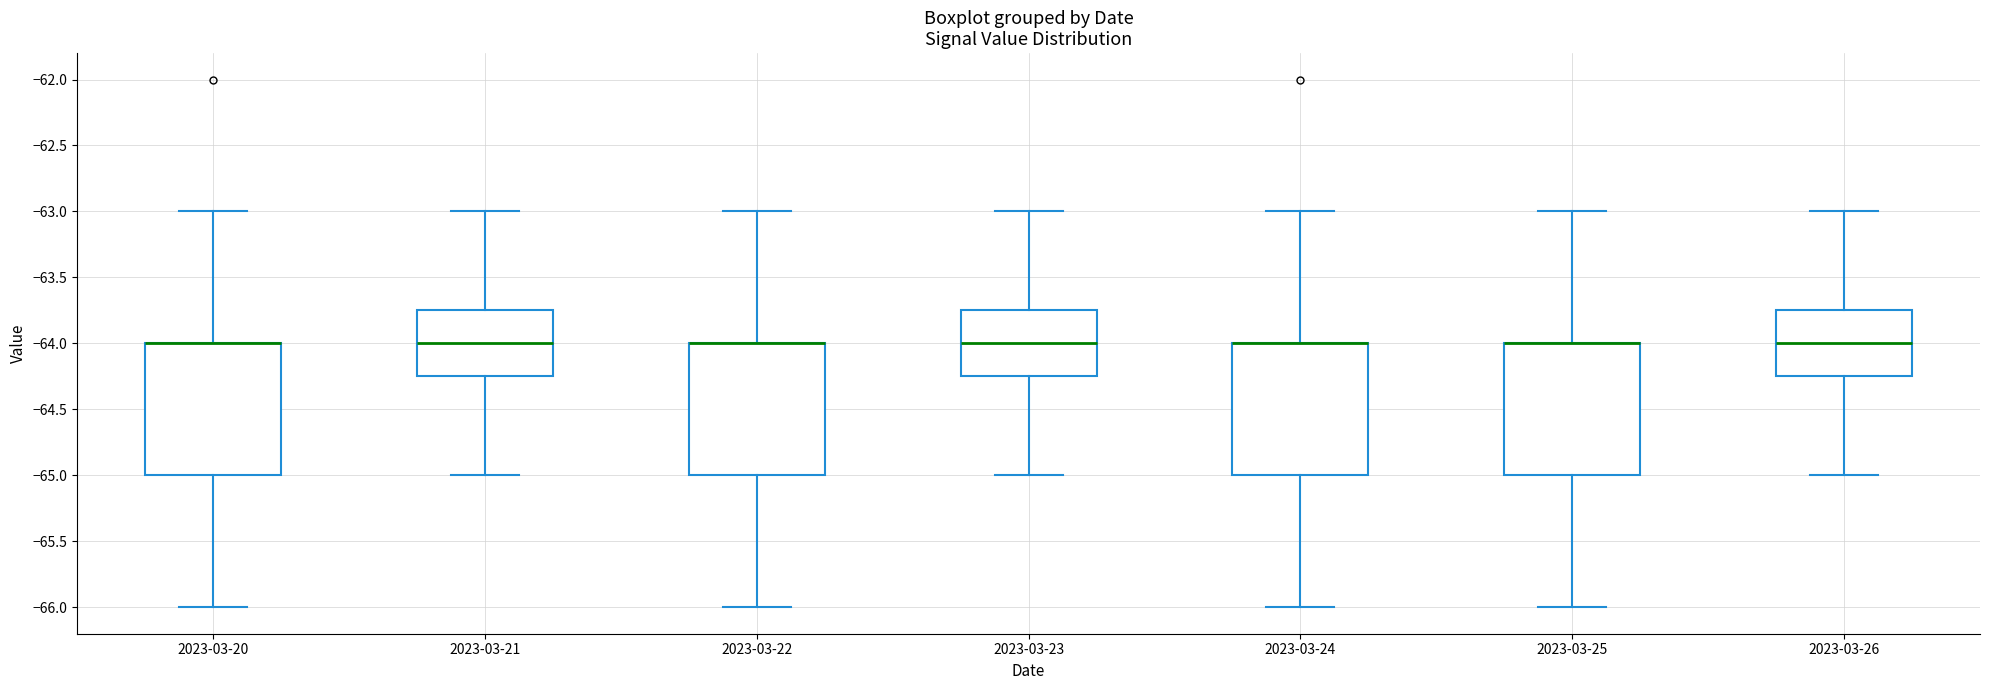

Where is the lower edge of the box for 2023-03-20 on the y-axis? The values are not printed on the chart, so give them approximately, as read against the axis.

-65.00